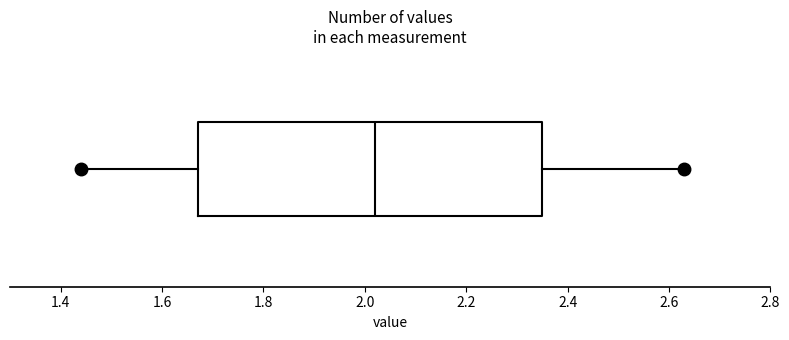

Read this box plot against the x-axis: the position of the median line, the range covered by the box, and the ends of both whiskers. The values are not printed on the chart, so give them approximately, as read against the axis.

median 2.02, box 1.68 to 2.36, whiskers 1.44 to 2.64